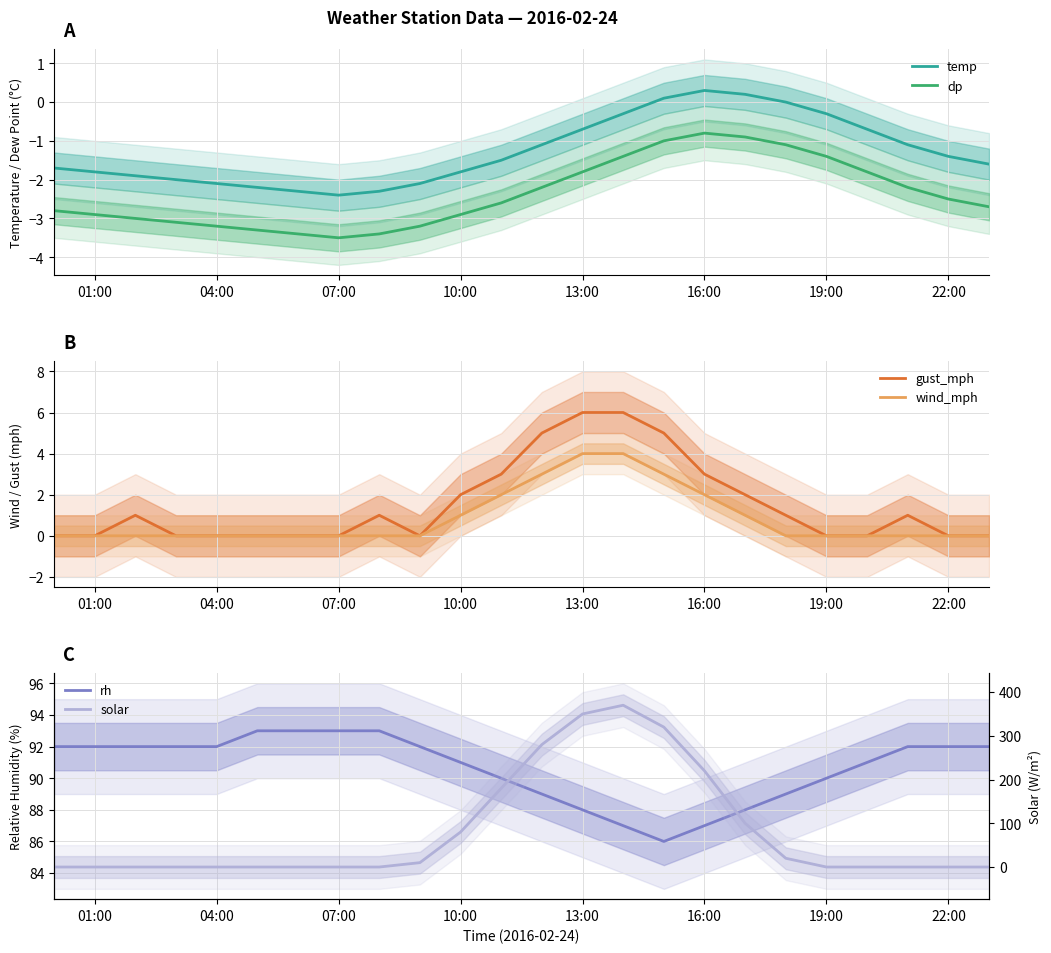

Where does the dp series first go above -2?

13:00